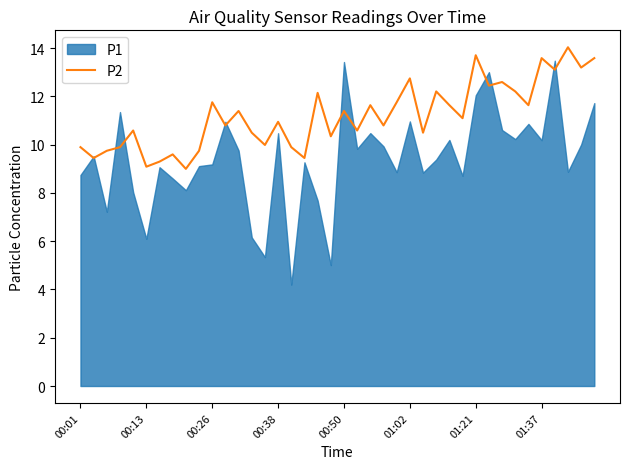

Does the chart have visible grid lines?

No